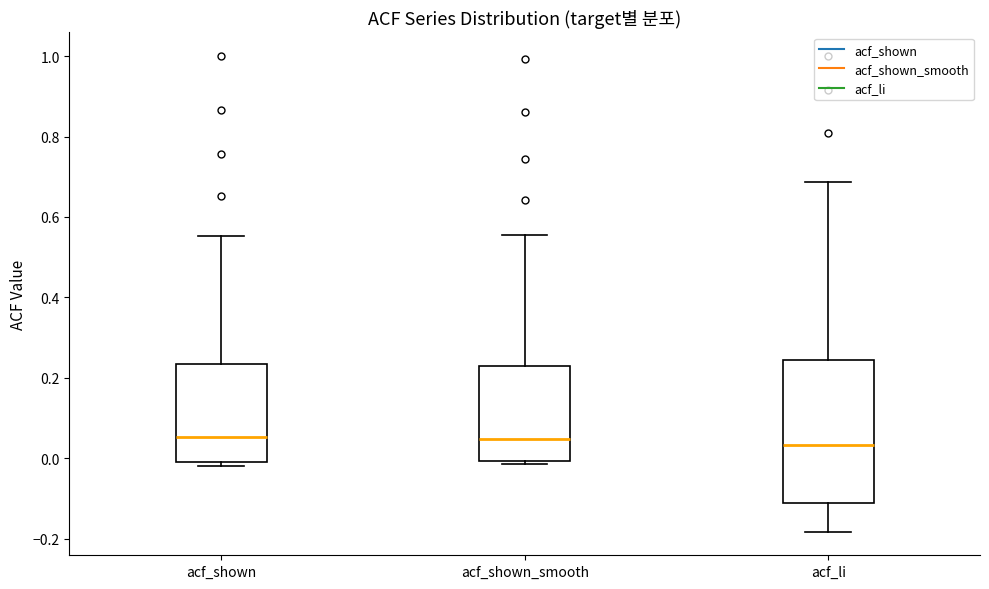

Where is the lower edge of the box for acf_shown_smooth on the y-axis? The values are not printed on the chart, so give them approximately, as read against the axis.

0.00